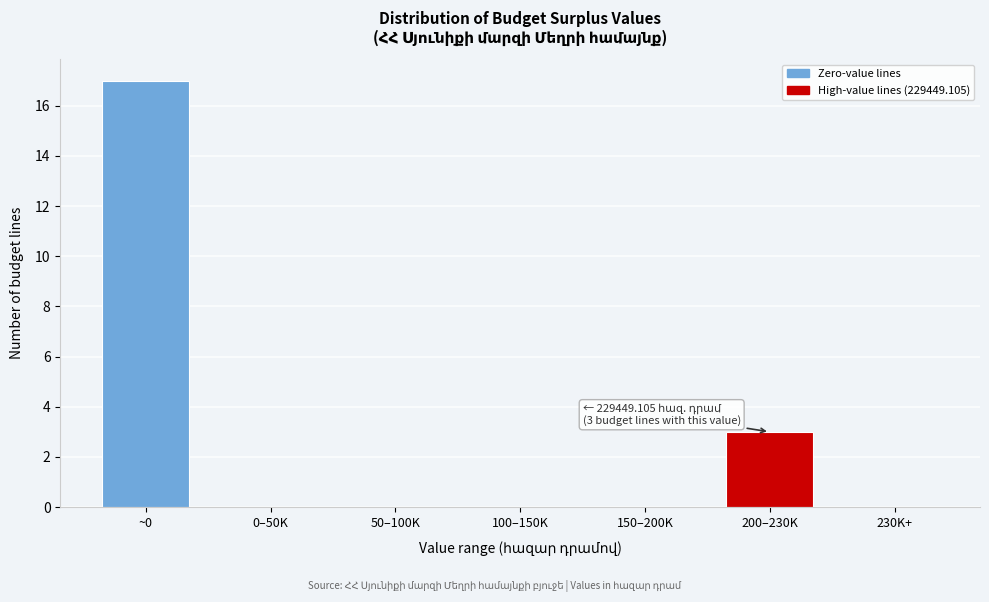

Reading right to left, transcribe all the data shown in this chart.

230K+=0	200–230K=3	150–200K=0	100–150K=0	50–100K=0	0–50K=0	~0=17